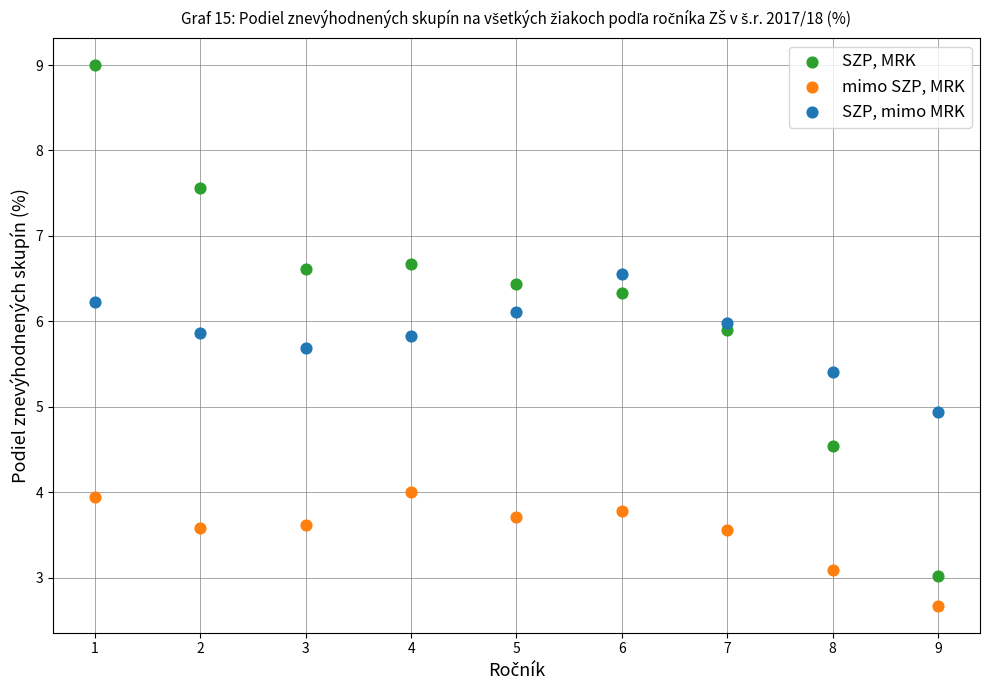

Which series reaches the maximum Y coordinate?

SZP, MRK